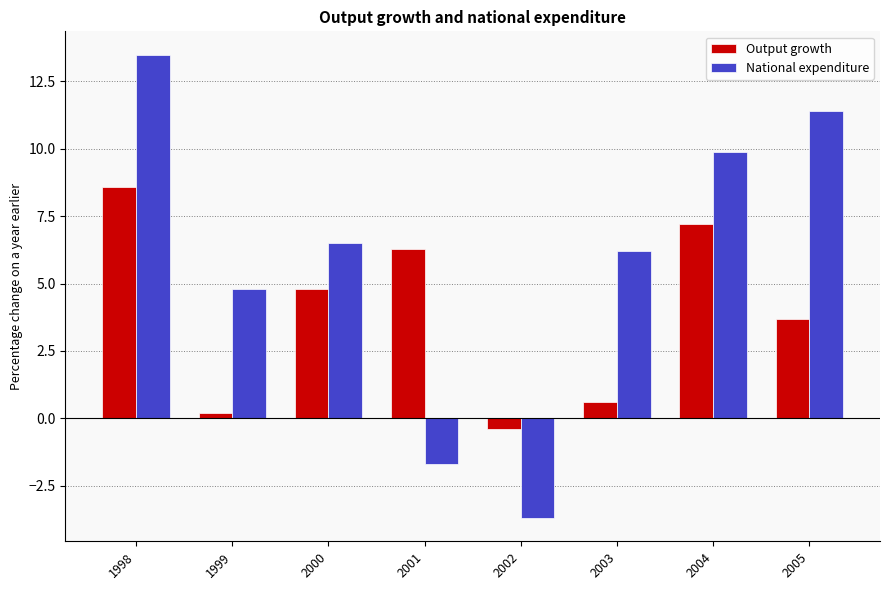

What is the lowest value of the Output growth series?

-0.4